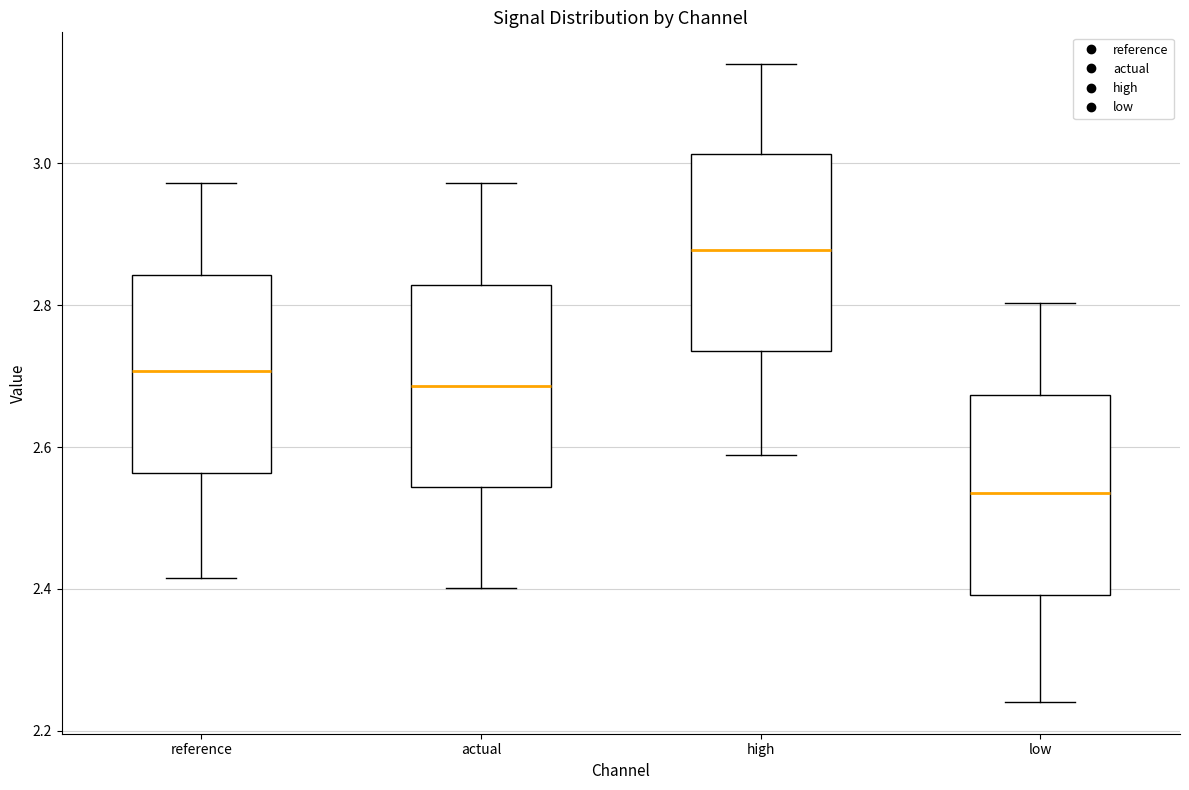

Reading left to right, read every box against the y-axis: the position of its median line, the range the box covers, and the ends of its whiskers. The values are not printed on the chart, so give them approximately, as read against the axis.

reference: median 2.70, box 2.56 to 2.84, whiskers 2.42 to 2.98
actual: median 2.68, box 2.54 to 2.82, whiskers 2.40 to 2.98
high: median 2.88, box 2.74 to 3.02, whiskers 2.58 to 3.14
low: median 2.54, box 2.40 to 2.68, whiskers 2.24 to 2.80